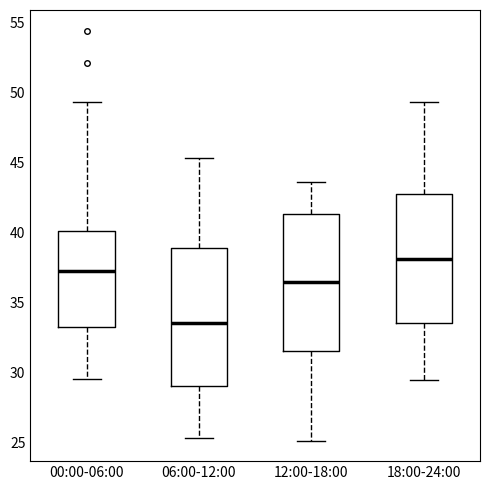

Where does the upper whisker of the box for 18:00-24:00 end on the y-axis? The values are not printed on the chart, so give them approximately, as read against the axis.

49.5